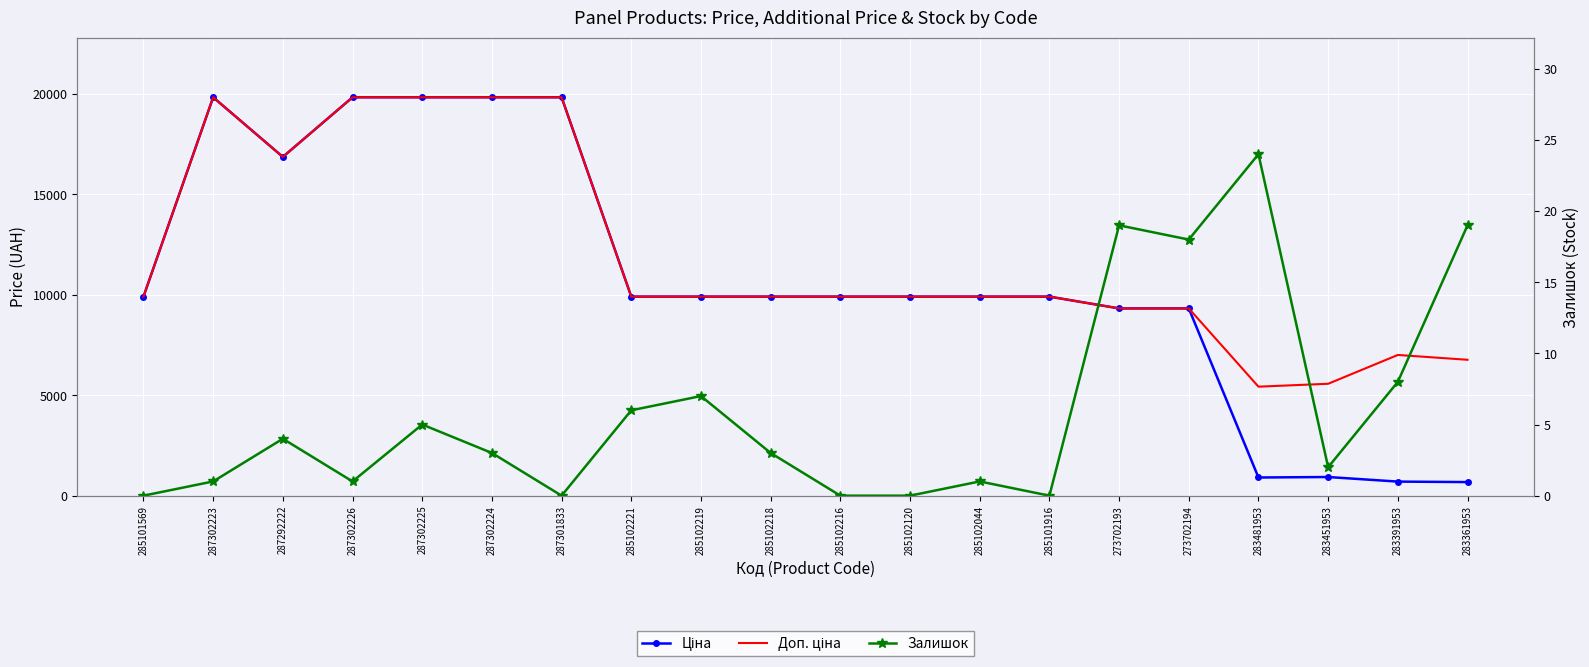

At which category does Доп. ціна reach its first local peak?

287302223